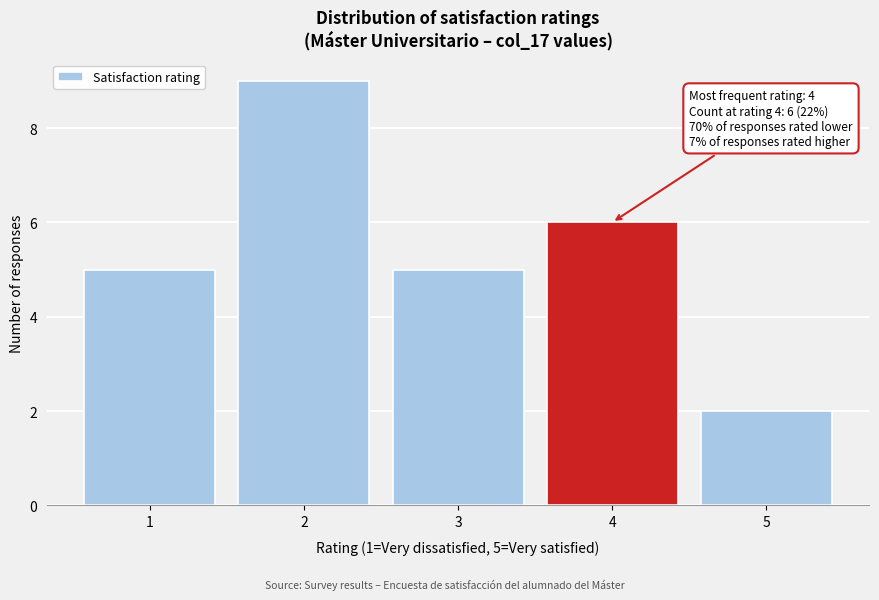

Reading left to right, list all the values displayed in this chart.

1=5	2=9	3=5	4=6	5=2